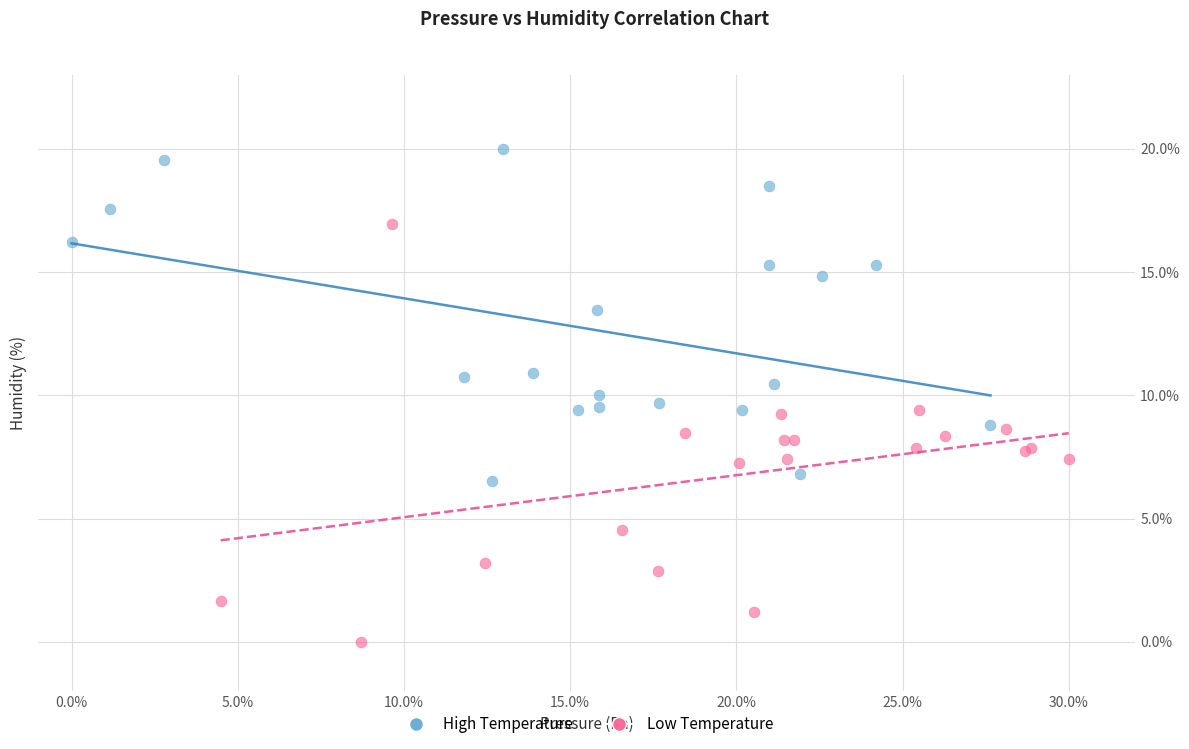

Which series reaches the minimum Y coordinate?

Low Temperature